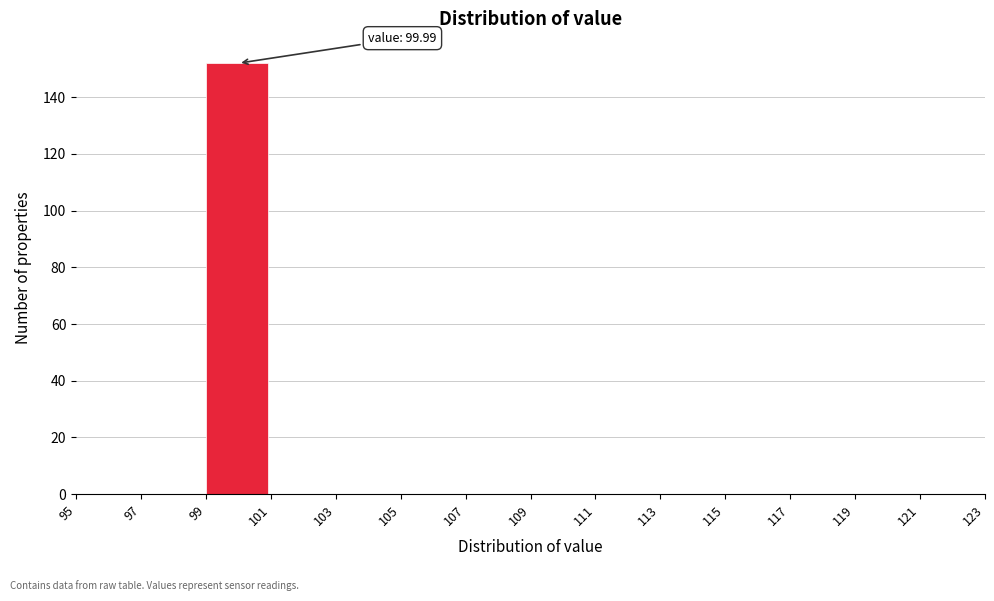

Over which range of the x-axis is the bar tallest?

99 to 101